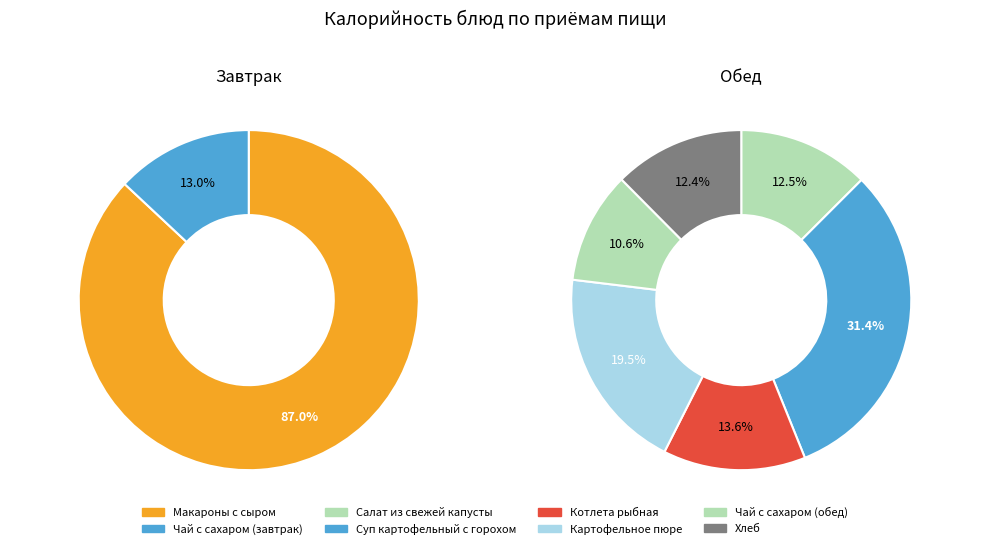

Does Хлеб represent more than half of the total?

No